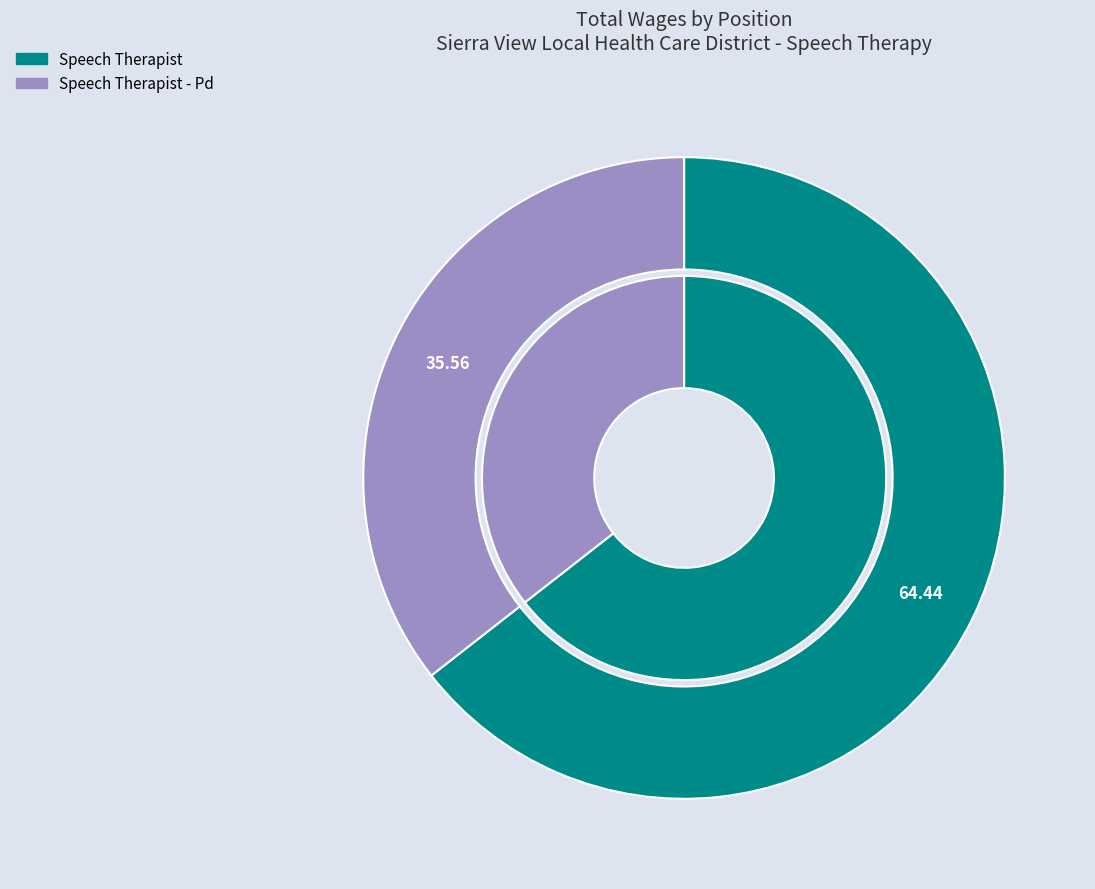

Is there any slice that represents more than half of the pie?

Yes